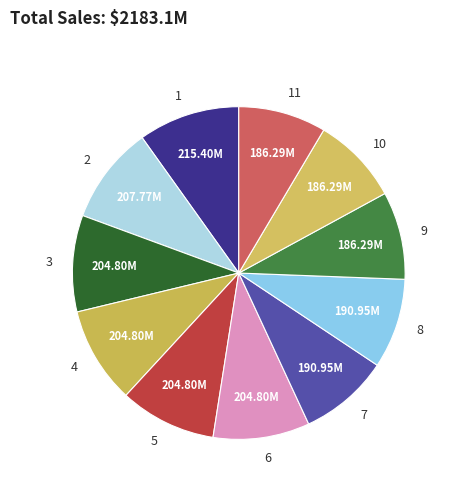

How many slices are in this pie chart?

11